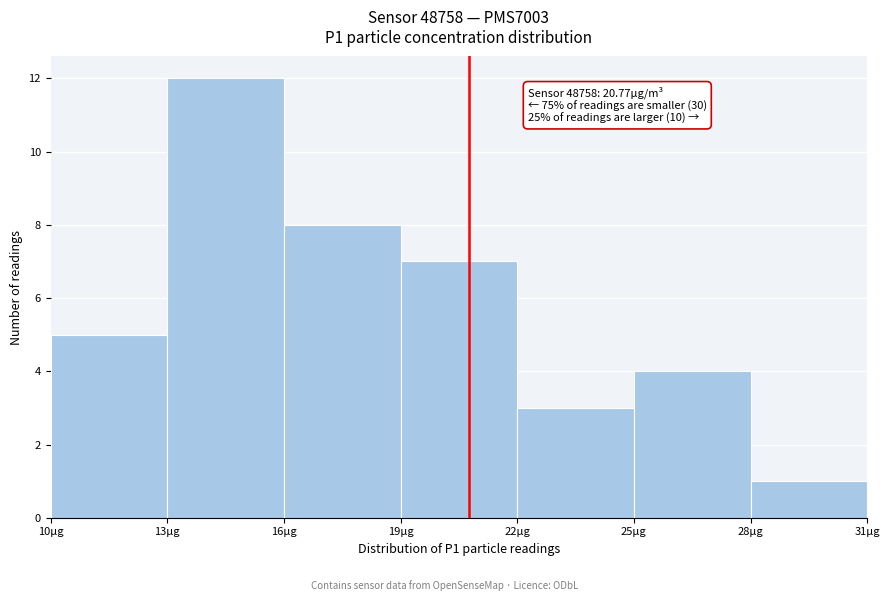

Over which range of the x-axis is the bar tallest?

13 to 16